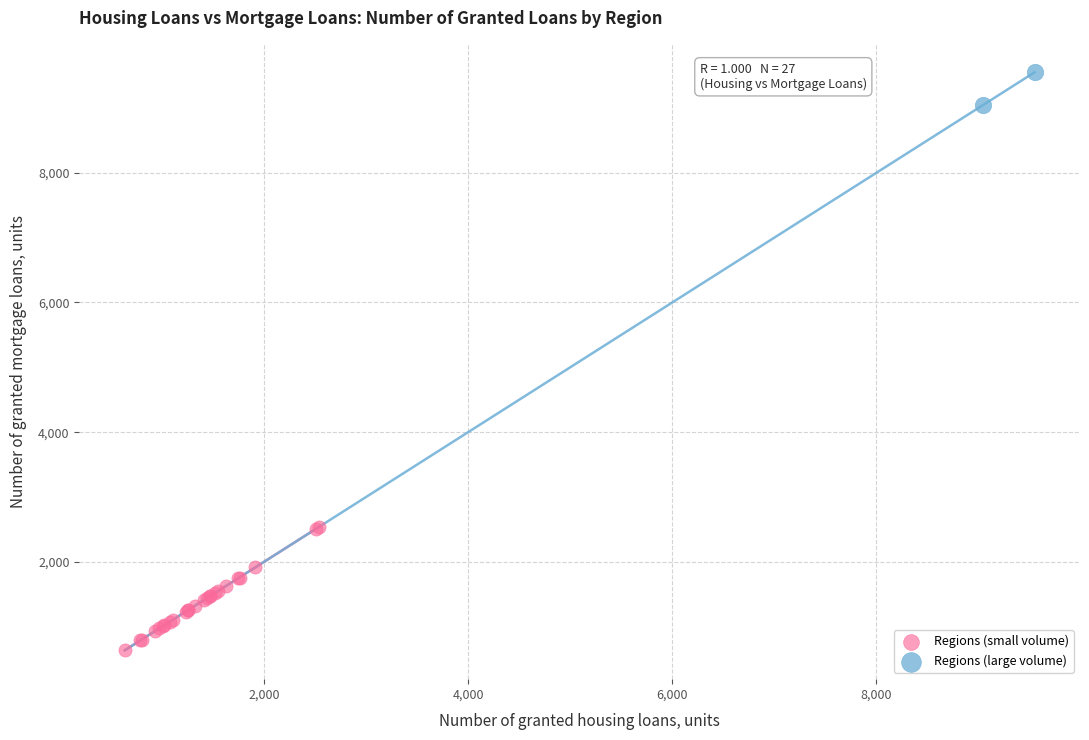

What are all the series names shown in the legend?

Regions (small volume), Regions (large volume)